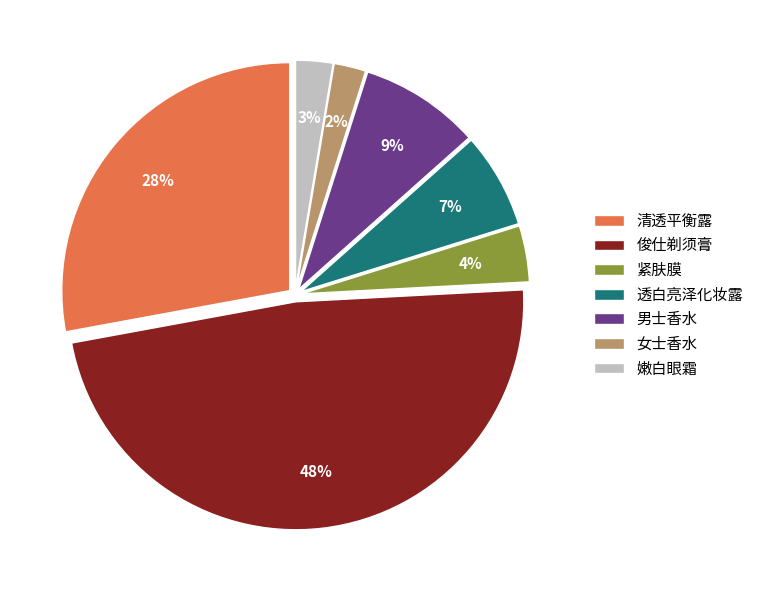

To the nearest percent, what portion does 清透平衡露 represent?

28%